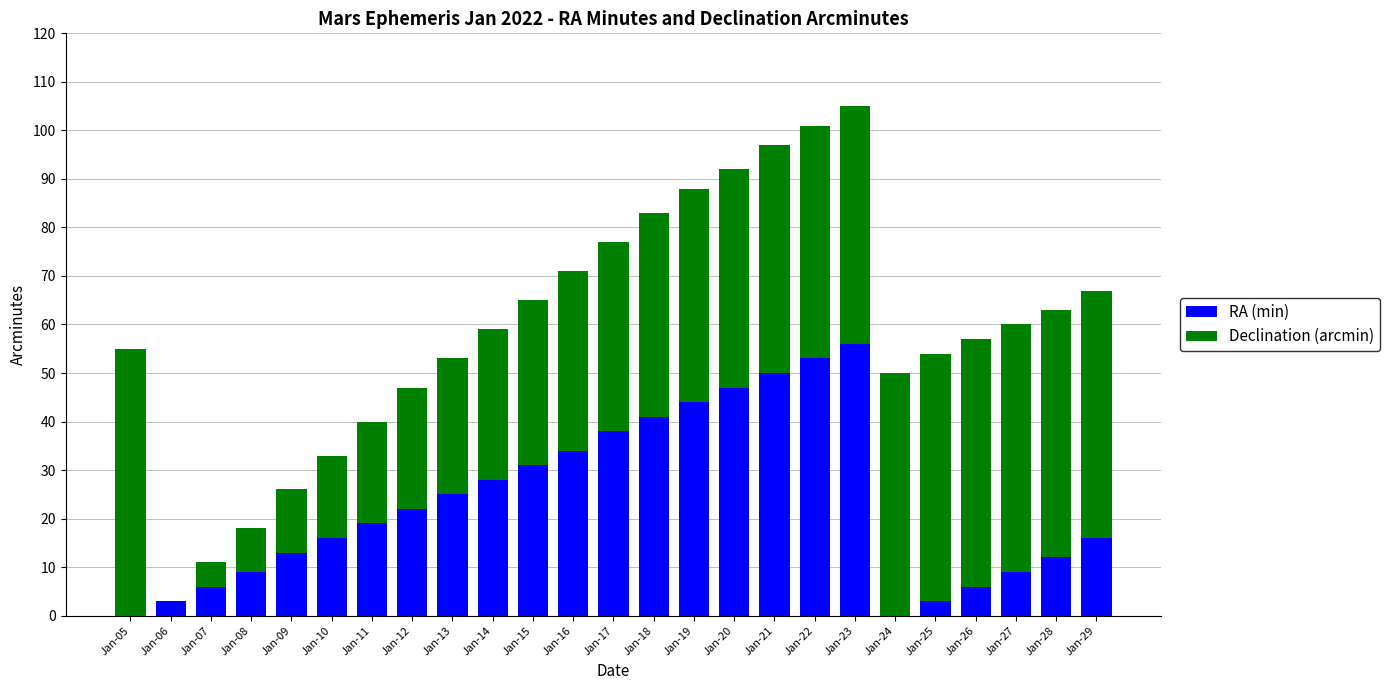

At which label does RA (min) reach its peak?

Jan-23